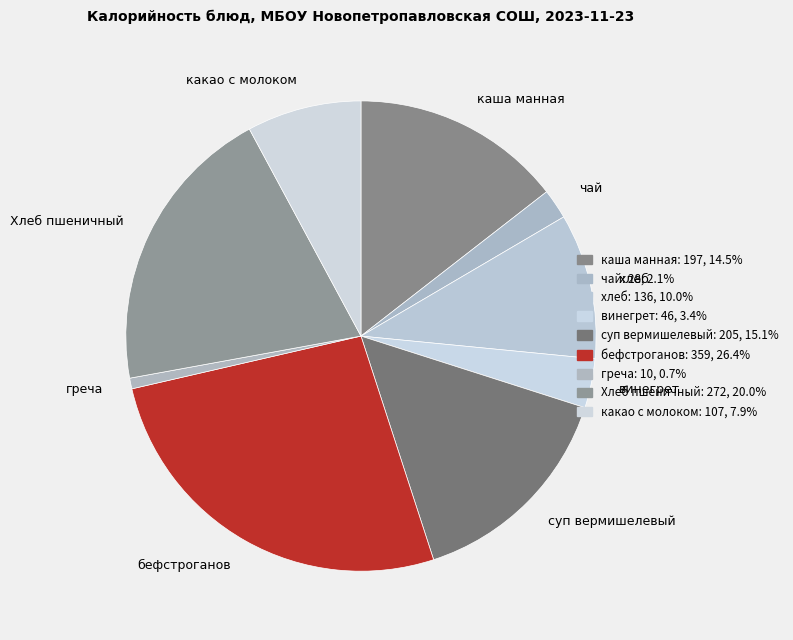

How many slices are in this pie chart?

9